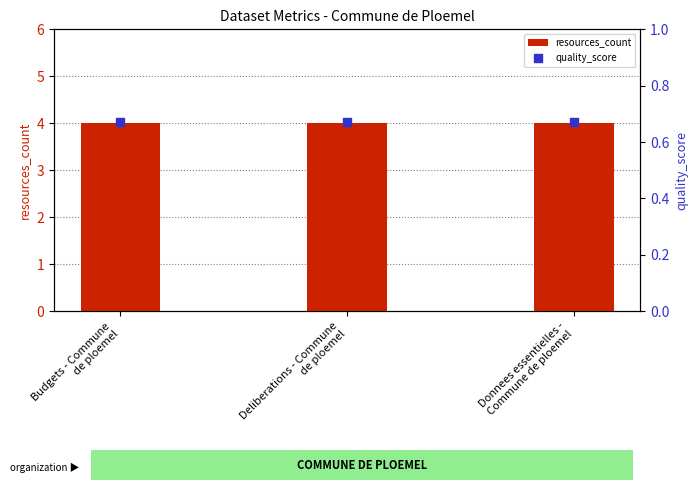

At which category is the sum across all series the highest?

Budgets - Commune
de ploemel